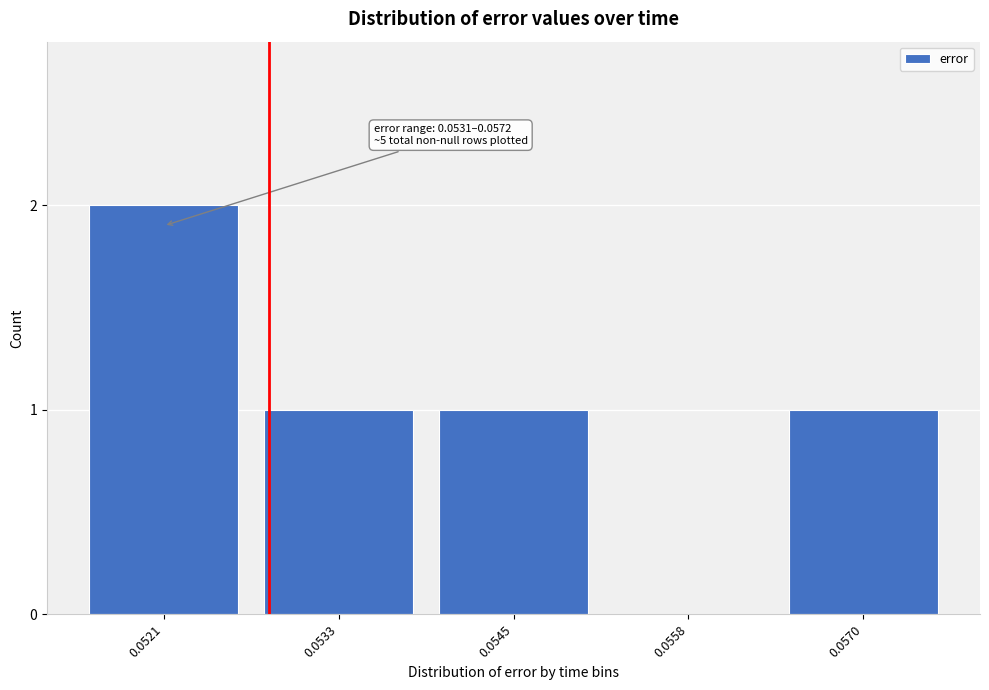

Reading left to right, list all the values displayed in this chart.

0.0521=2	0.0533=1	0.0545=1	0.0558=0	0.0570=1